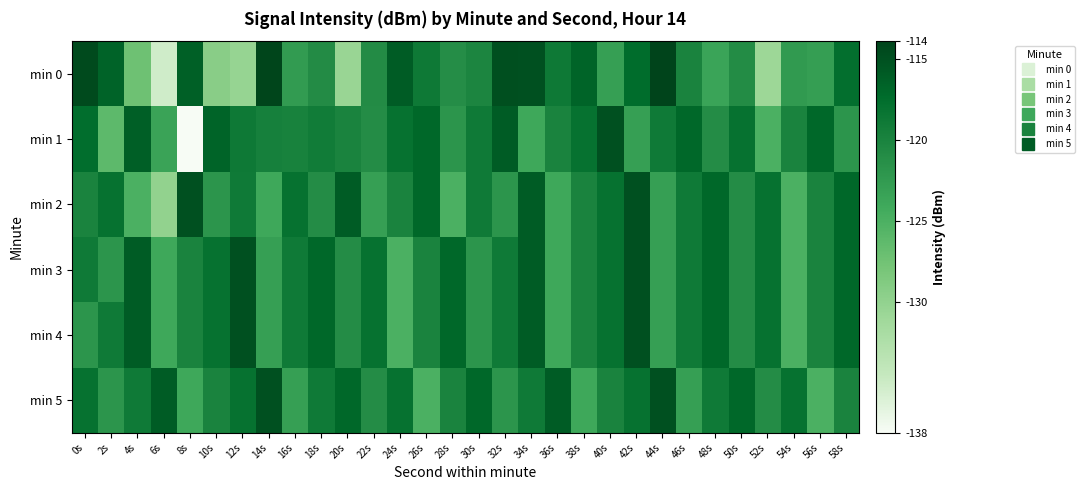

What is the spread (max minus min) of values at 58s?

5.0